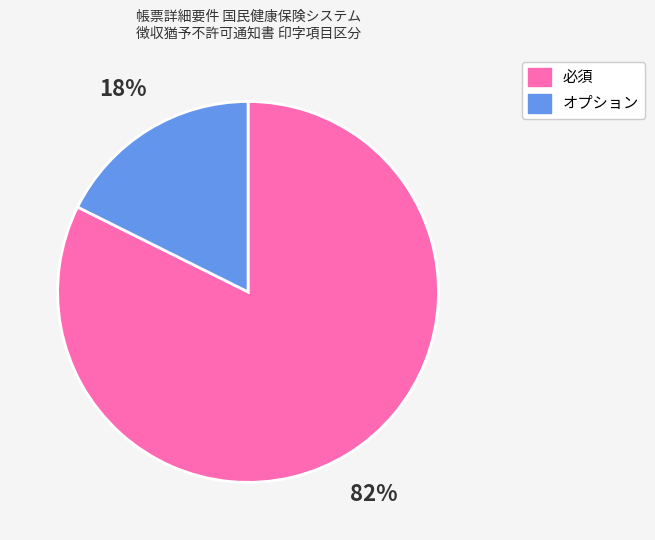

How many slices are in this pie chart?

2